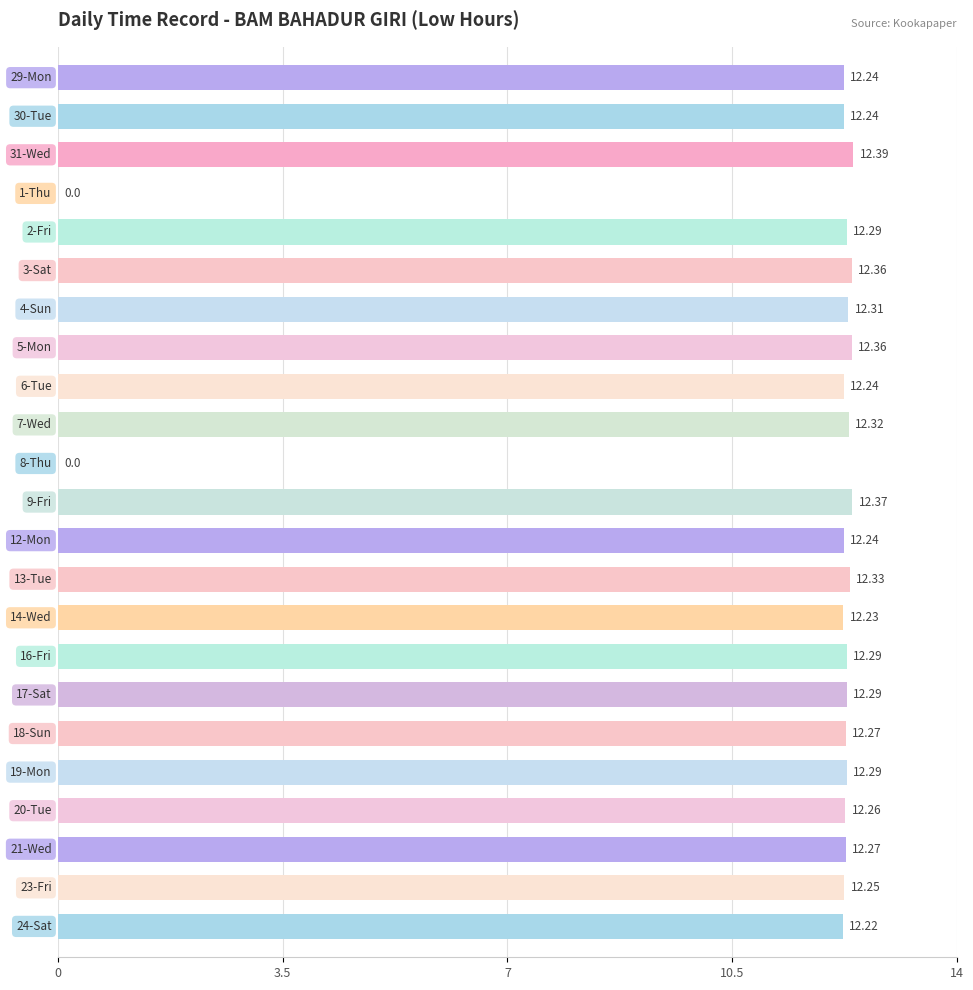

Are the bars horizontal?

Yes